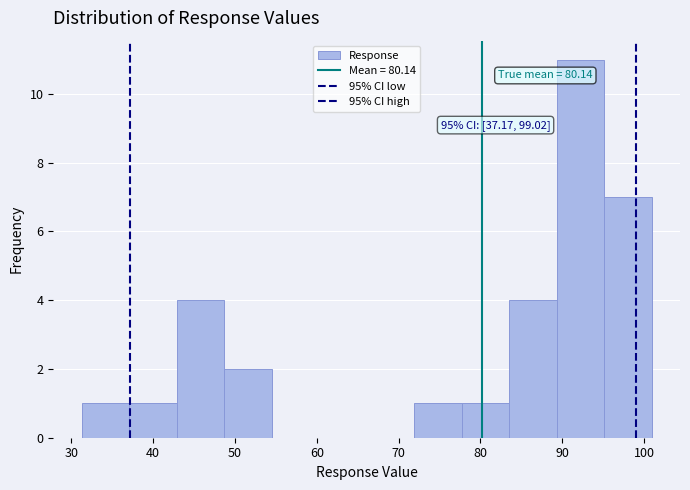

Over which range of the x-axis is the bar tallest?

89 to 95